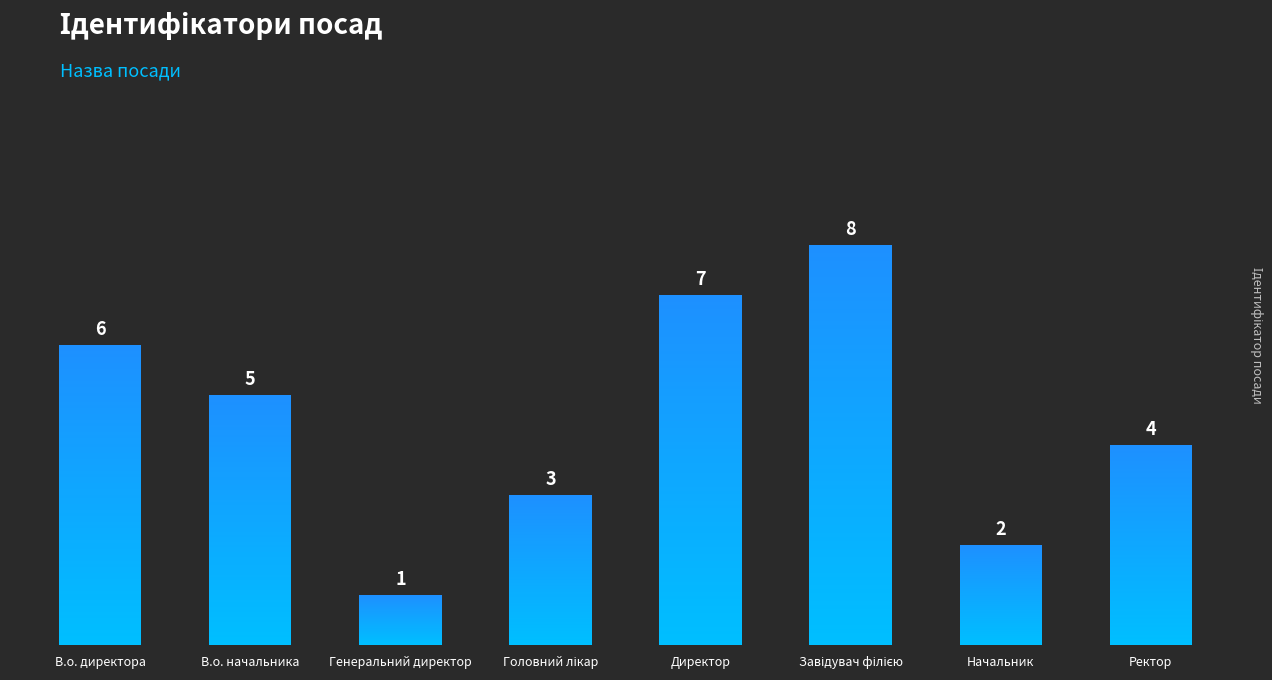

What is the change in value from Генеральний директор to Начальник?

+1